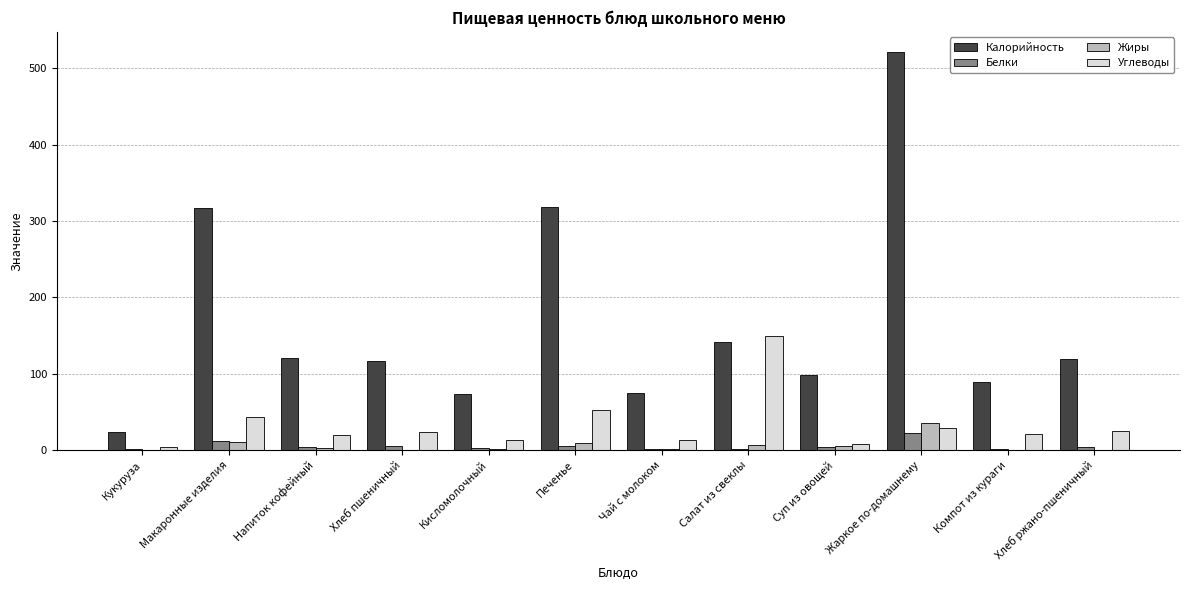

What is the sum of all Углеводы values?

402.1